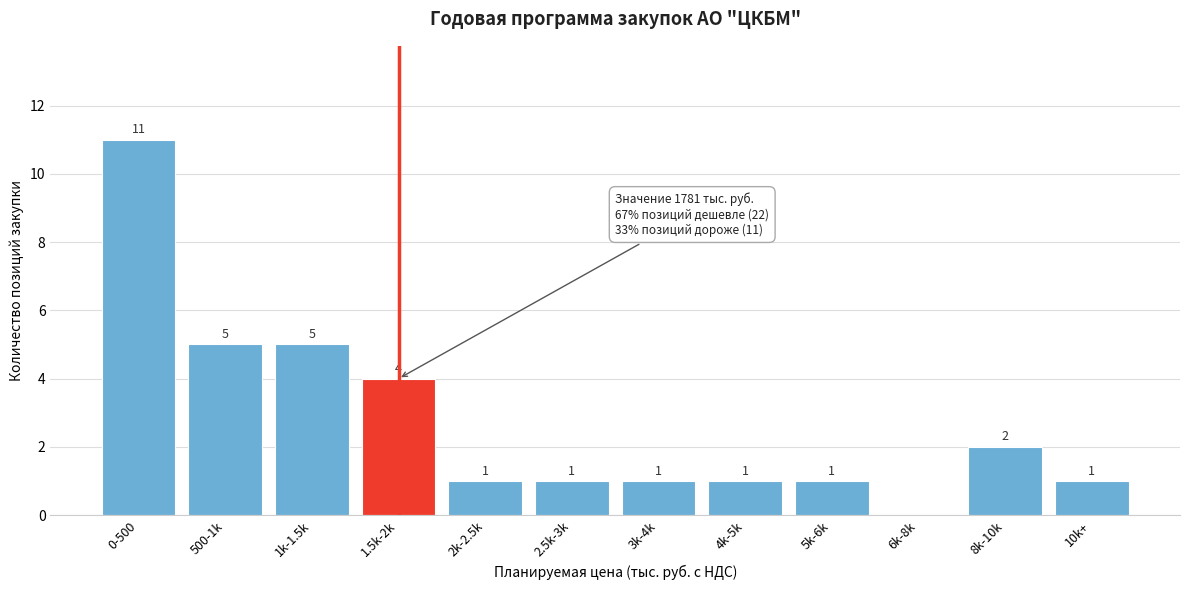

Reading right to left, extract all data points from this chart.

10k+=1	8k-10k=2	6k-8k=0	5k-6k=1	4k-5k=1	3k-4k=1	2.5k-3k=1	2k-2.5k=1	1.5k-2k=4	1k-1.5k=5	500-1k=5	0-500=11